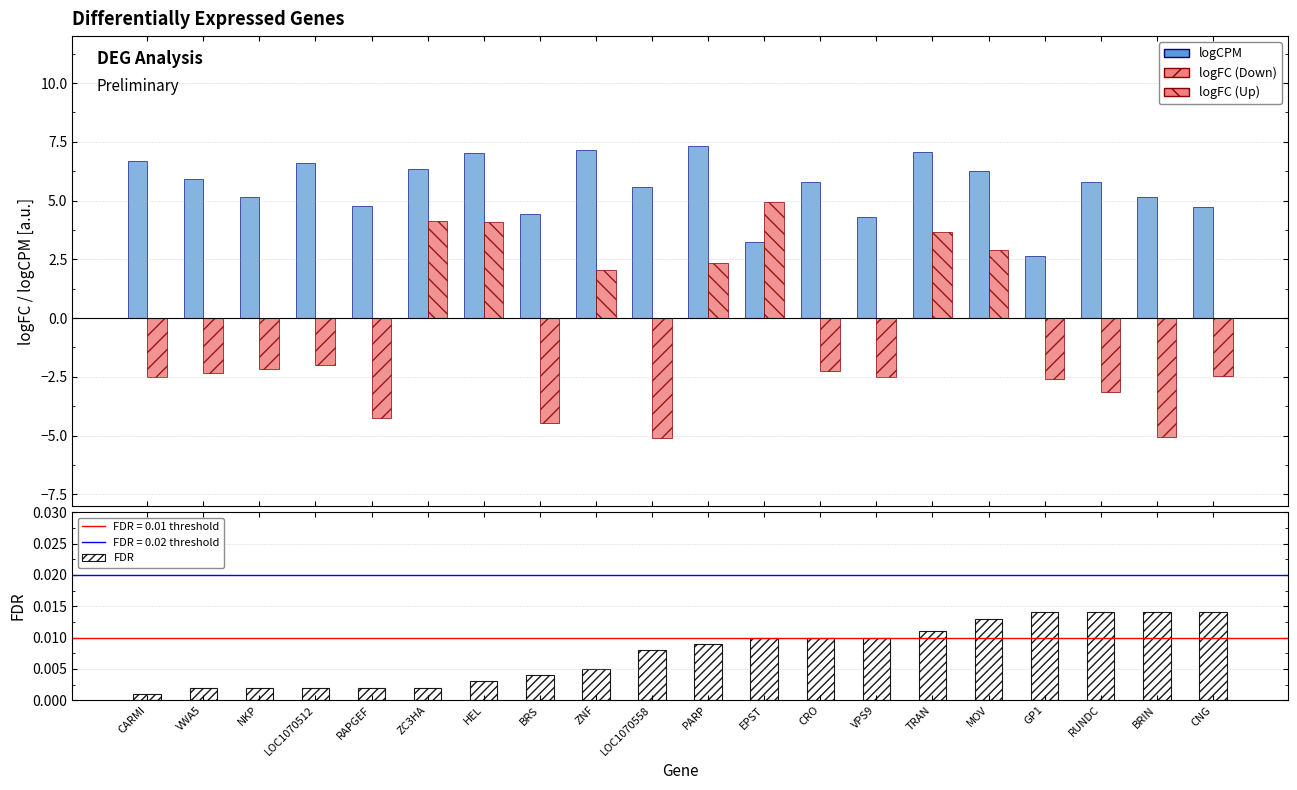

The FDR series shows 0.0 at CNG. True or false?

False